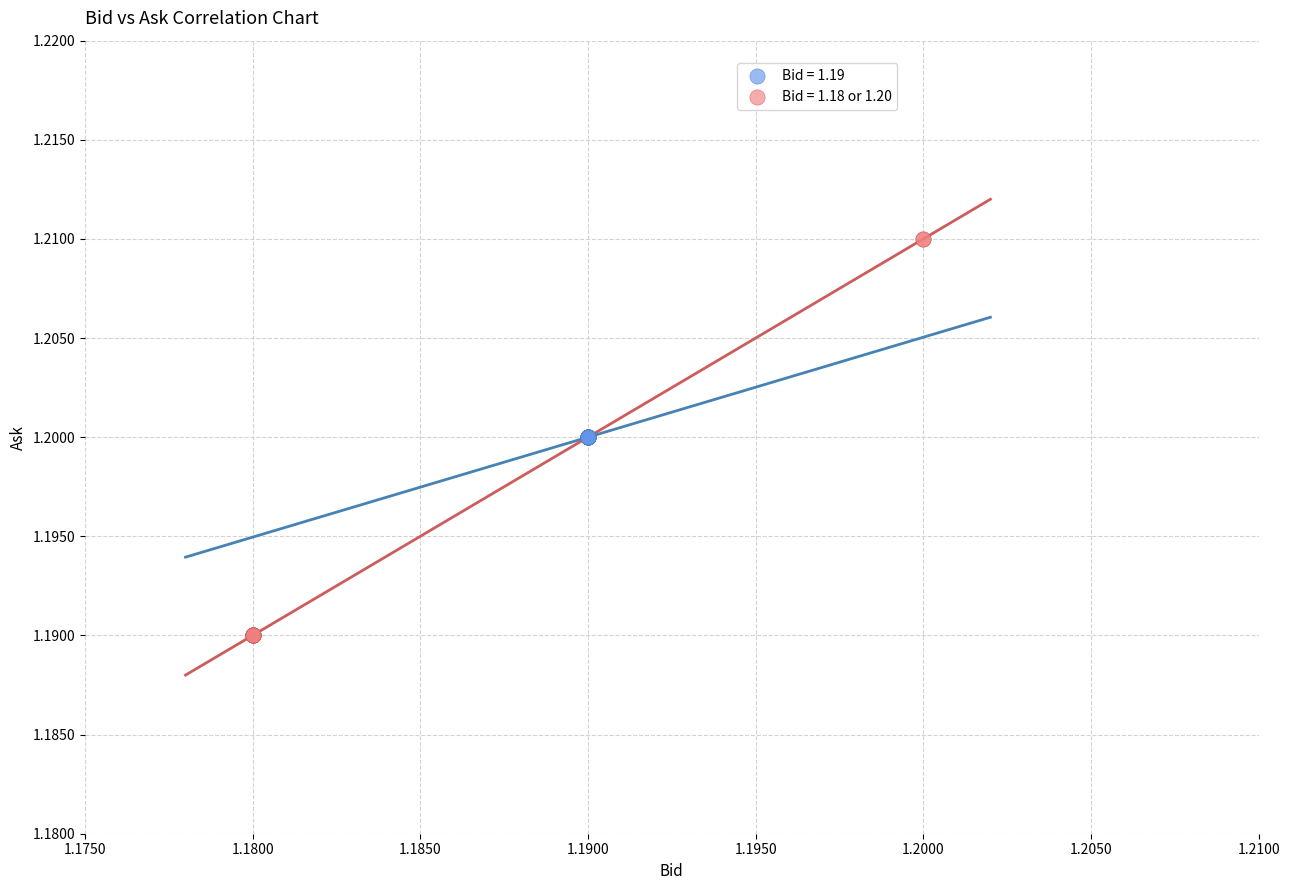

Which series contains the lowest Y value?

Bid = 1.18 or 1.20